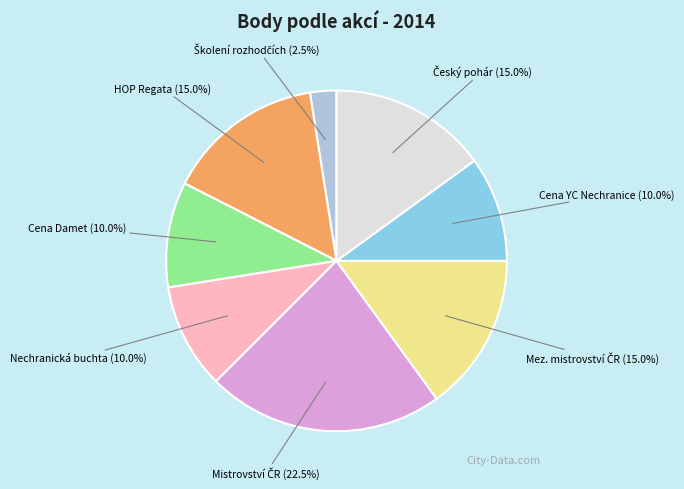

Between Cena Damet and HOP Regata, which is larger?

HOP Regata